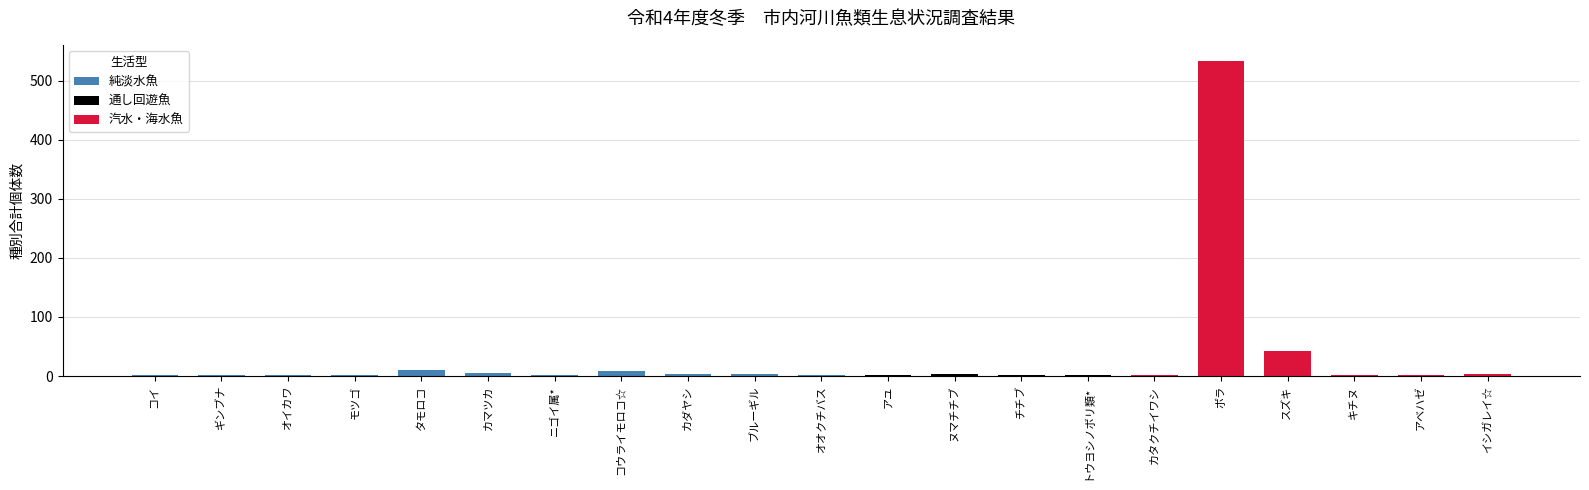

Rank the categories by value from lowest to highest.

オイカワ, ニゴイ属*, オオクチバス, アユ, トウヨシノボリ類*, カタクチイワシ, キチヌ, コイ, ギンブナ, モツゴ, チチブ, アベハゼ, カダヤシ, ヌマチチブ, ブルーギル, イシガレイ☆, カマツカ, コウライモロコ☆, タモロコ, スズキ, ボラ